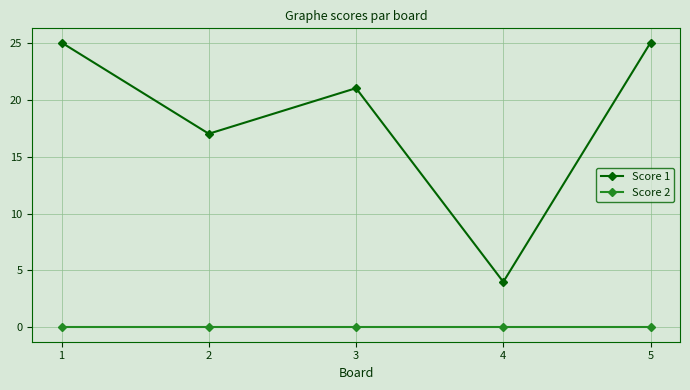

List the series in order of their overall mean, lowest first.

Score 2, Score 1